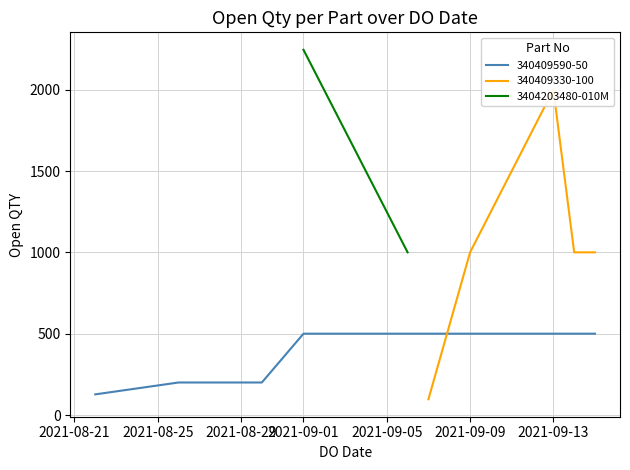

What is the maximum value for 340409590-50?

500